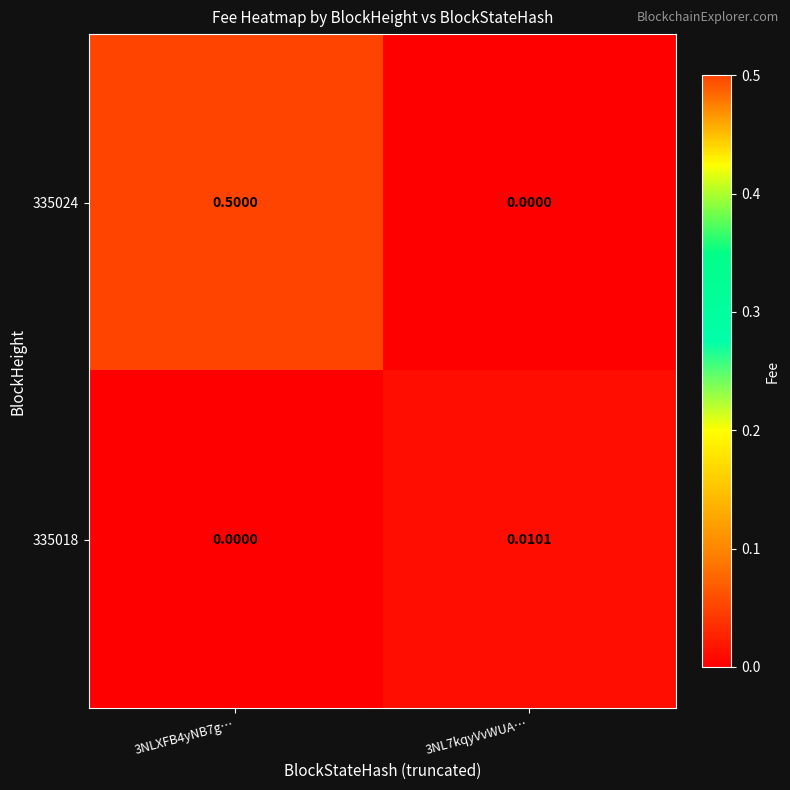

What is the total value across all series at 3NLXFB4yNB7g…?

0.5